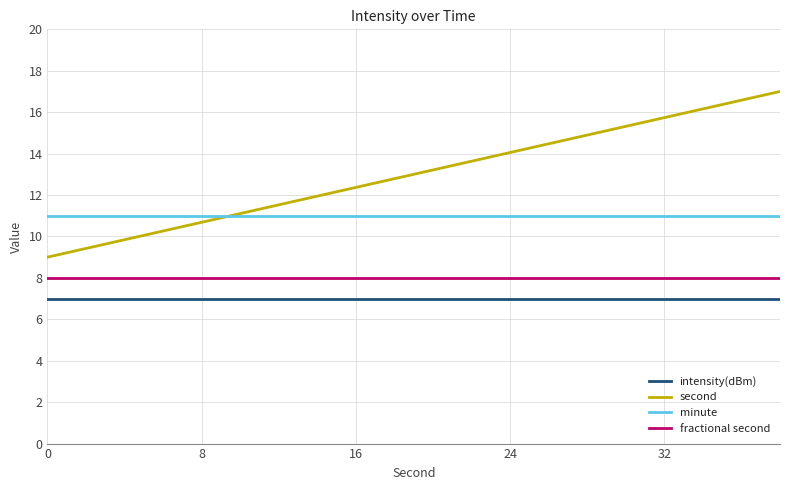

What is the difference between the second highest and minimum values in the second series?

7.6